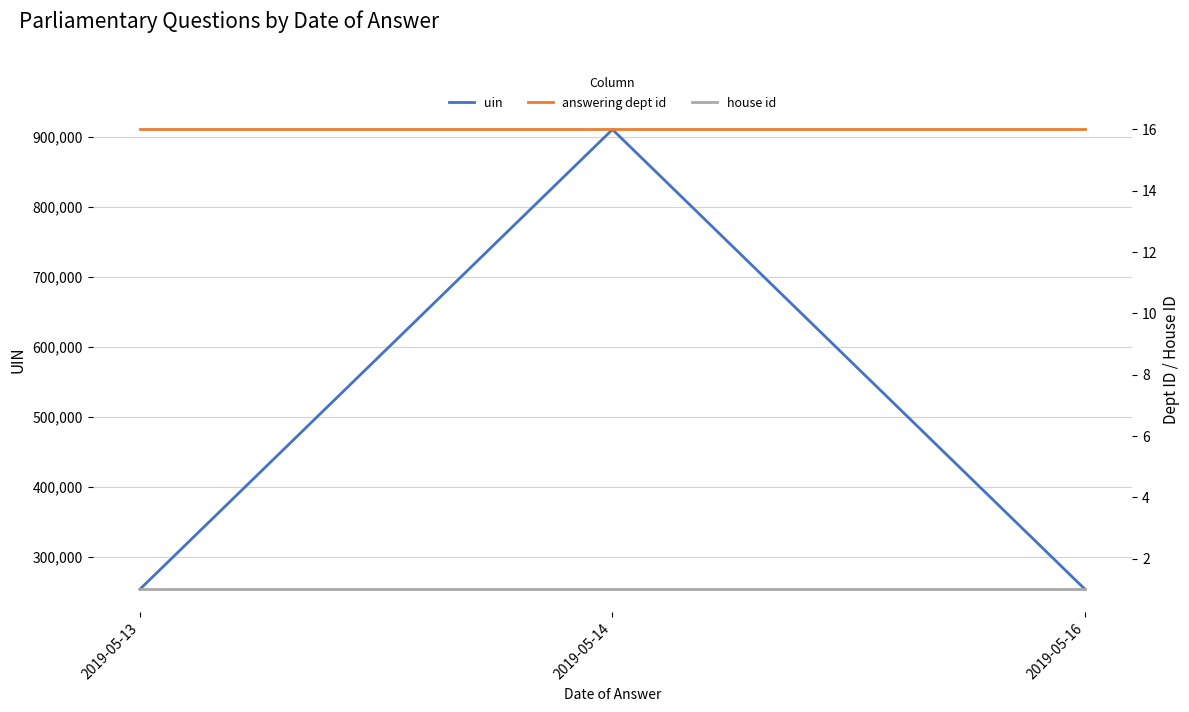

The value of house id at 2019-05-14 is 1. True or false?

True